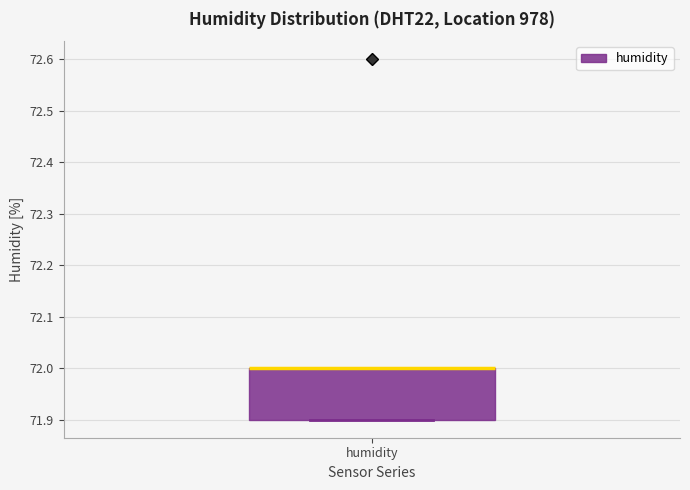

Where is the lower edge of the box for humidity on the y-axis? The values are not printed on the chart, so give them approximately, as read against the axis.

71.9